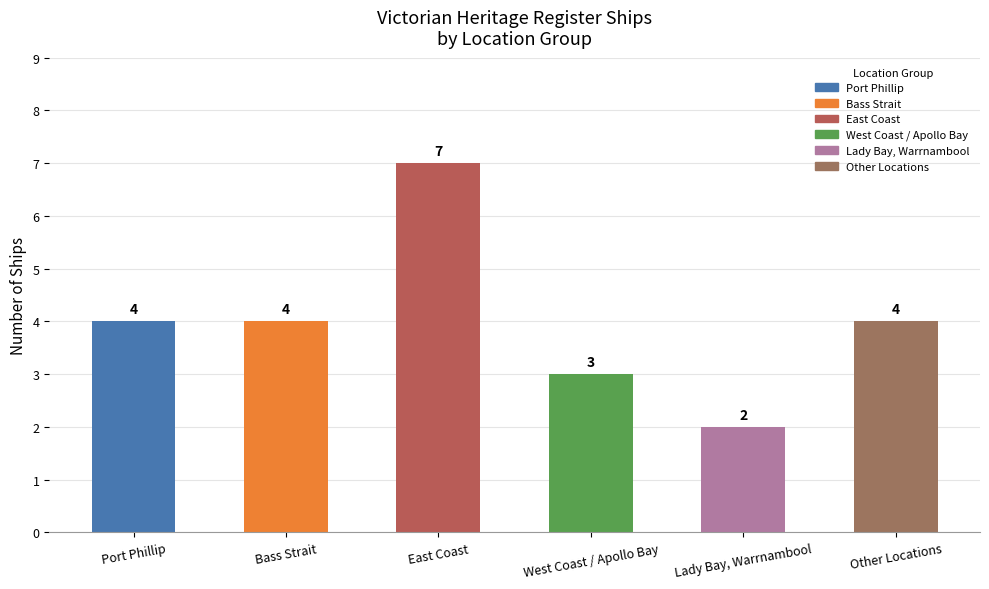

Count the values in the range 3 to 4.

4